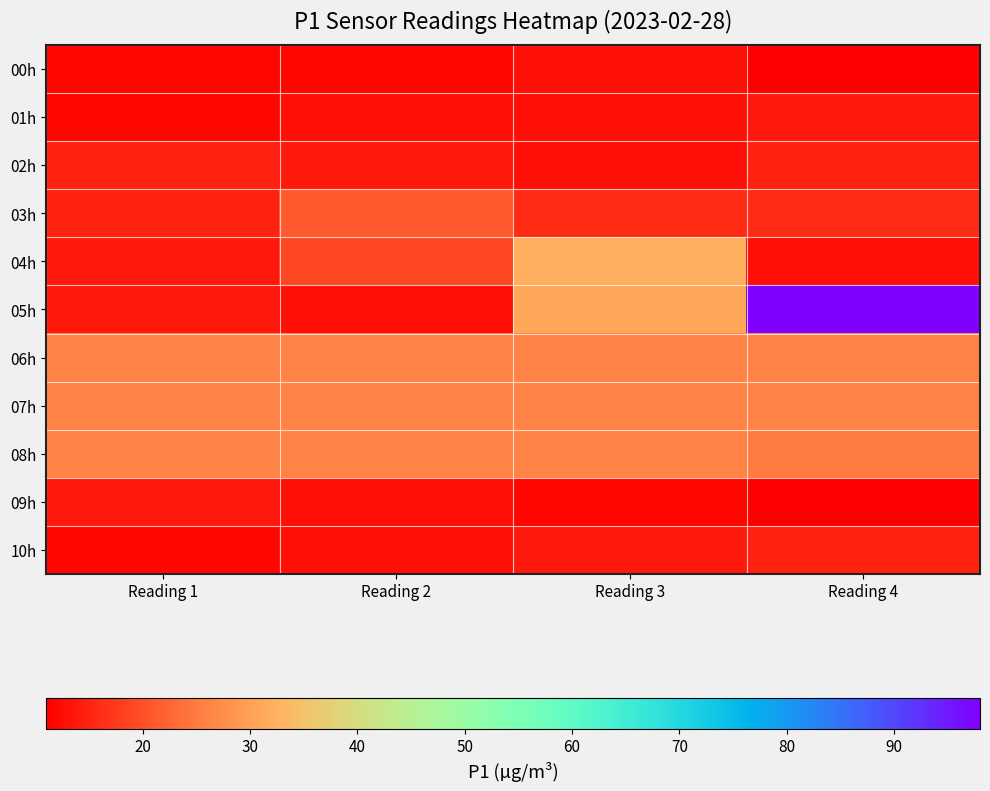

At how many categories does at least one series exceed 92?

1